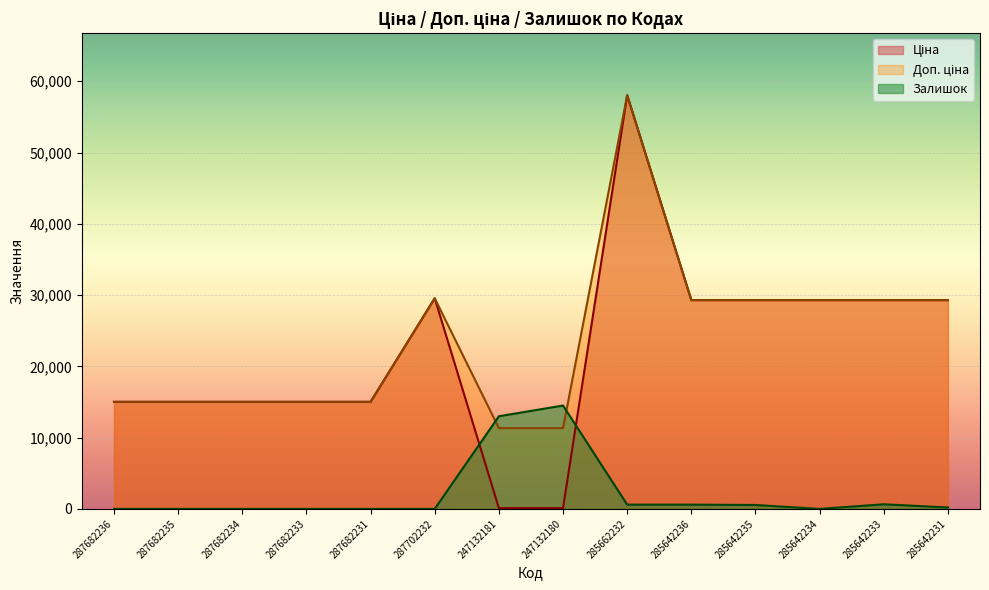

Reading right to left, what are all the values shown in this chart?

Ціна: 29294.9	29294.9	29294.9	29294.9	29294.9	58037.0	113.3	113.3	29548.9	15019.2	15019.2	15019.2	15019.2	15019.2
Доп. ціна: 29294.9	29294.9	29294.9	29294.9	29294.9	58037.0	11334.0	11334.0	29548.9	15019.2	15019.2	15019.2	15019.2	15019.2
Залишок: 200.0	650.0	0.0	550.0	600.0	600.0	14500.0	13000.0	0.0	0.0	0.0	0.0	0.0	0.0